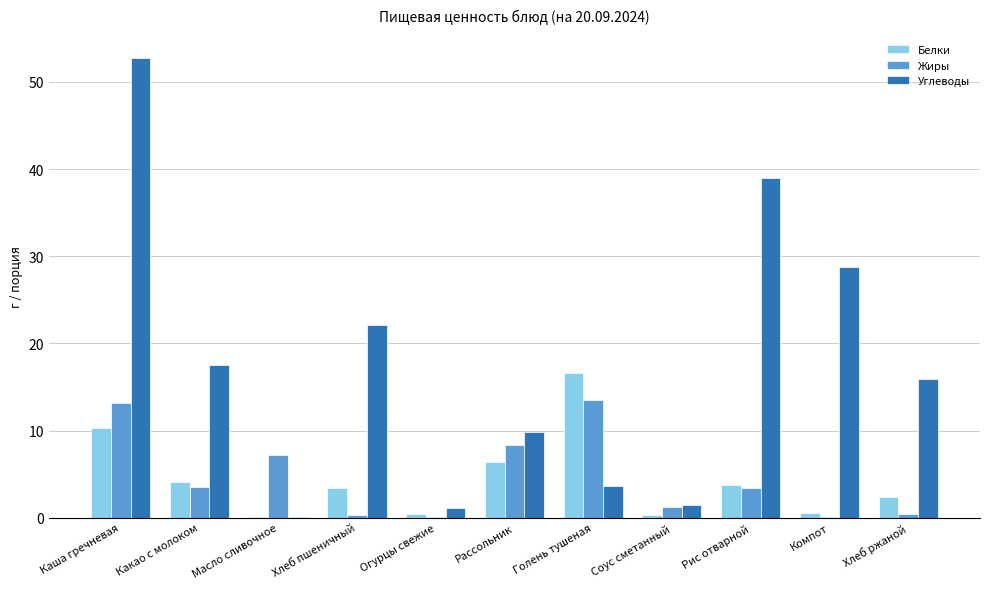

At which category is the sum across all series the highest?

Каша гречневая